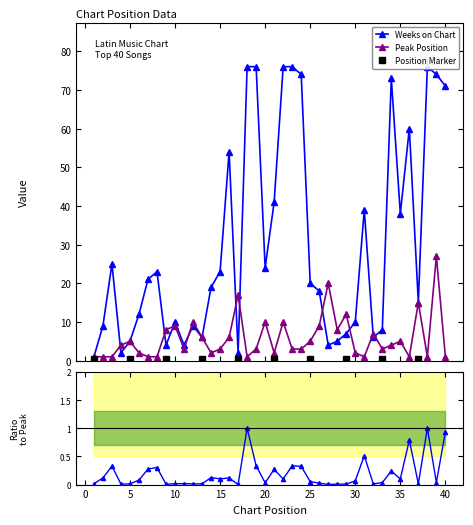

Rank the categories by Peak Position value from highest to lowest.

39, 27, 17, 37, 29, 12, 20, 22, 10, 26, 9, 28, 32, 13, 16, 5, 25, 35, 4, 34, 11, 15, 19, 23, 24, 33, 6, 14, 21, 30, 1, 2, 3, 7, 8, 18, 31, 36, 38, 40